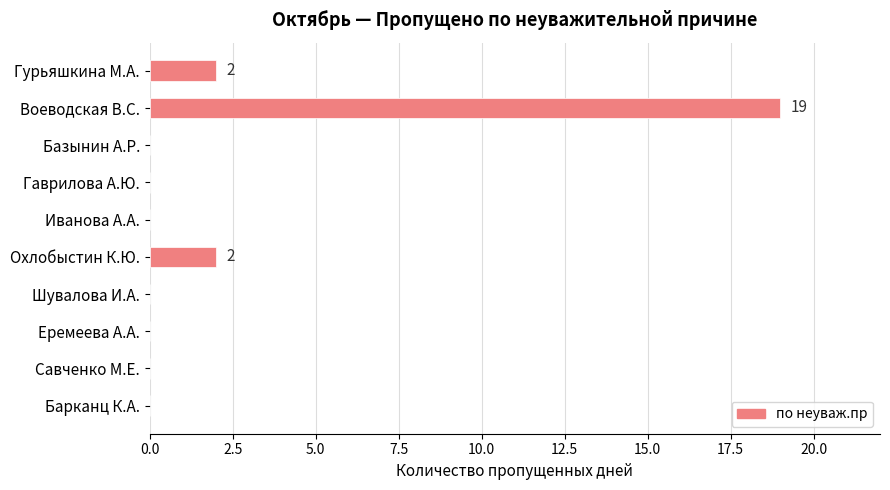

How many series are shown in this chart?

1